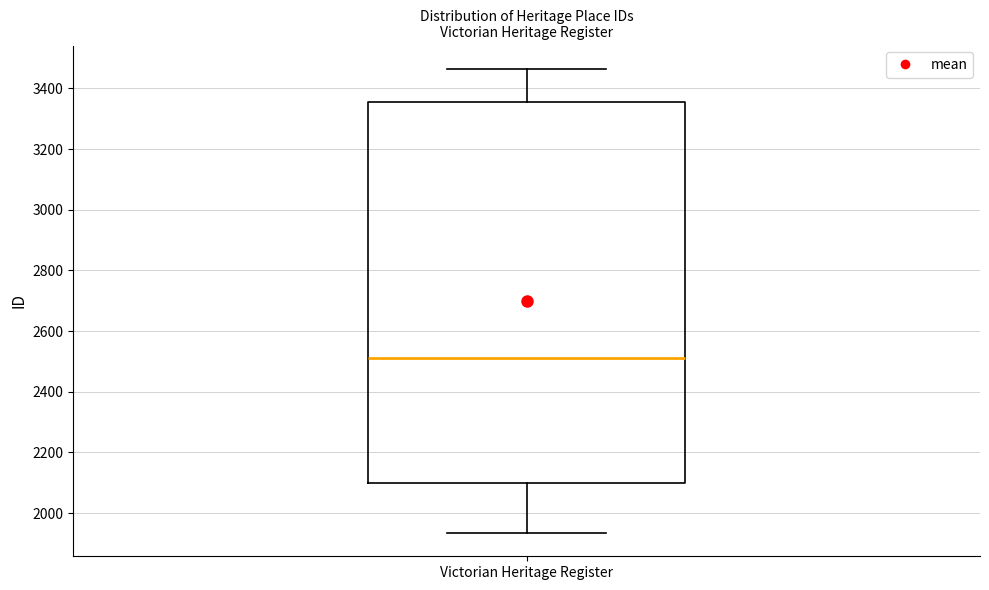

Transcribe this box plot: give where the median line is, the range the box spans, and where the two whiskers end, as read against the y-axis. The values are not printed on the chart, so give them approximately, as read against the axis.

median 2520, box 2100 to 3360, whiskers 1940 to 3460